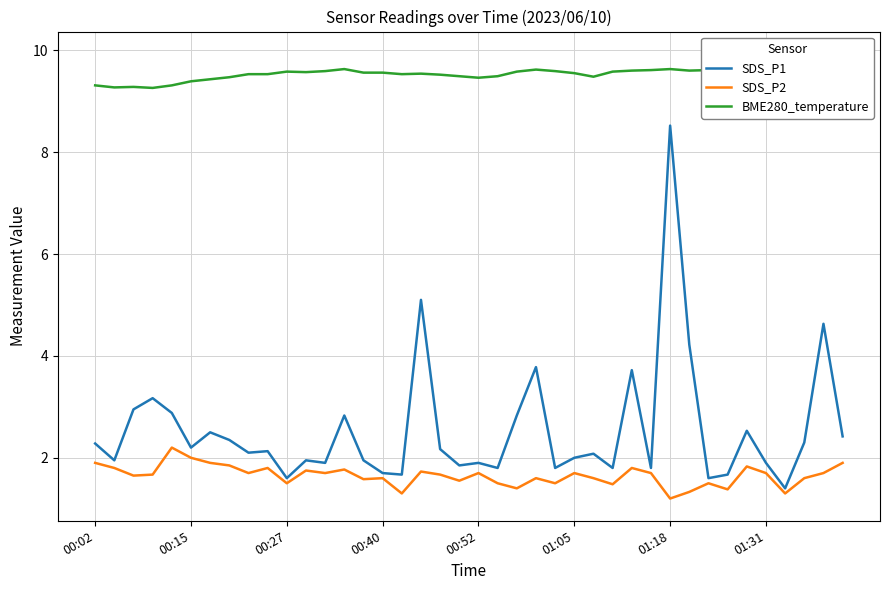

What are all the series names shown in the legend?

SDS_P1, SDS_P2, BME280_temperature